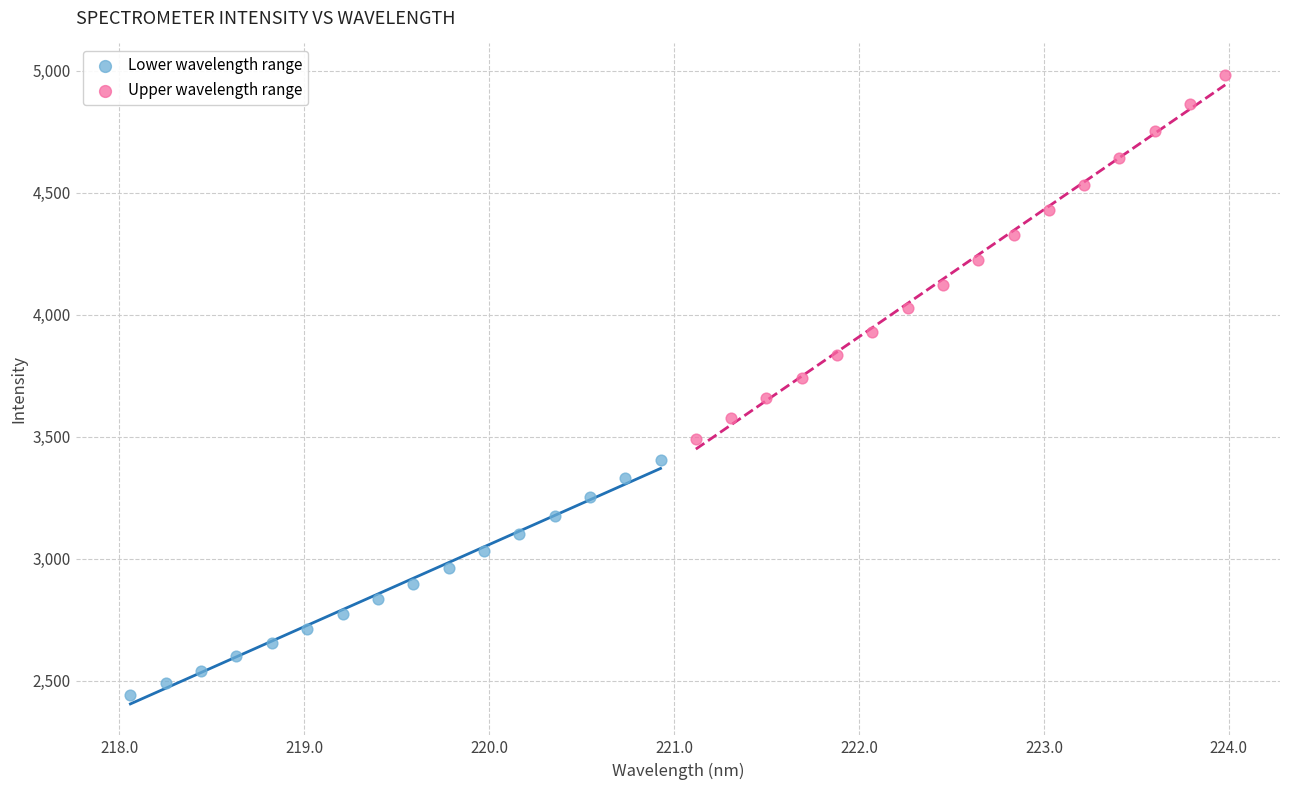

Which series contains the highest Y value?

Upper wavelength range